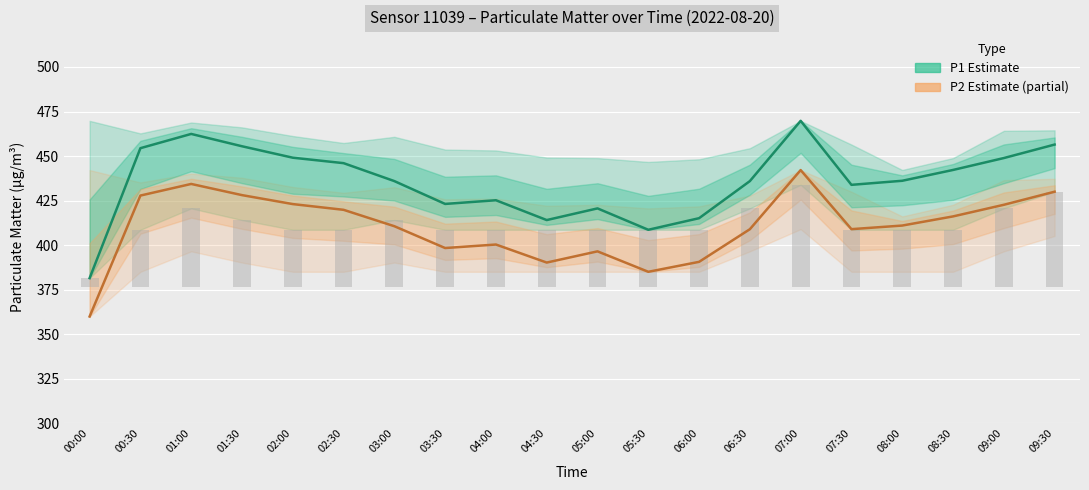

What is the difference between the maximum and minimum values in the P2 (Estimate based on partial data) series?

82.2